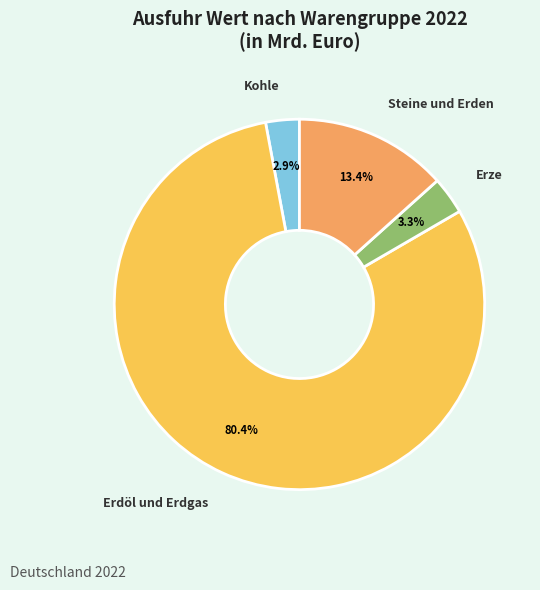

To the nearest percent, what is the difference between the largest and smallest slice percentages?

78%